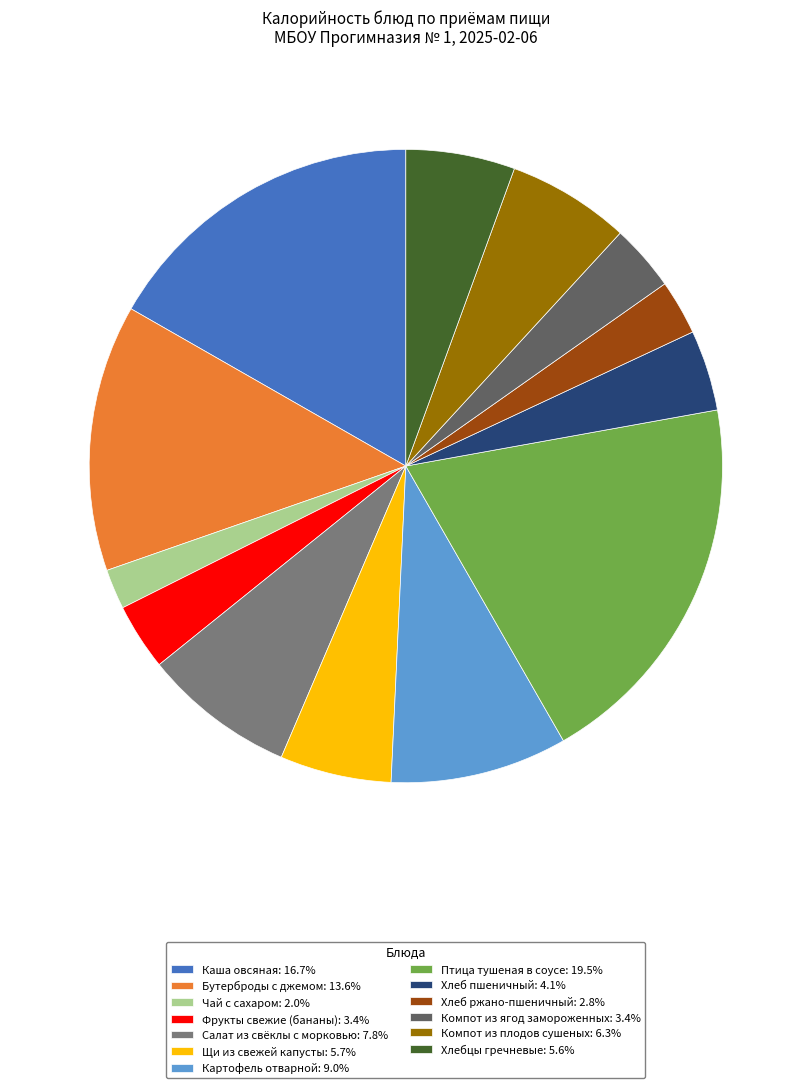

Does Каша овсяная: 16.7% represent more than half of the total?

No